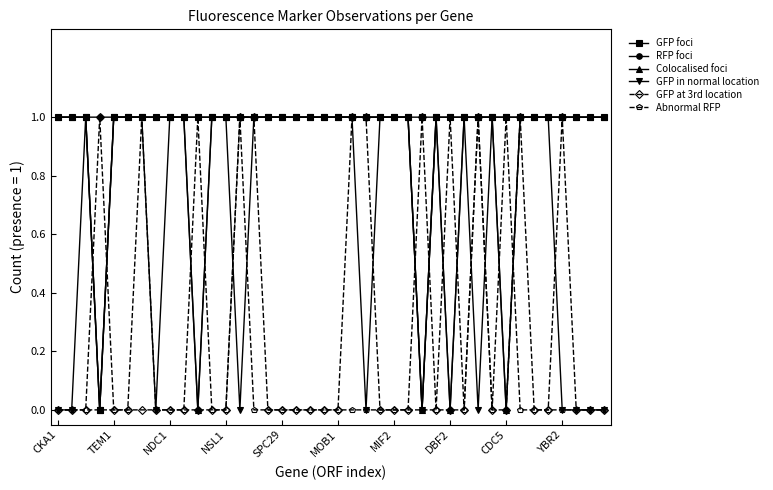

True or false: GFP at 3rd location has more than 2 points higher than both neighbors.

True